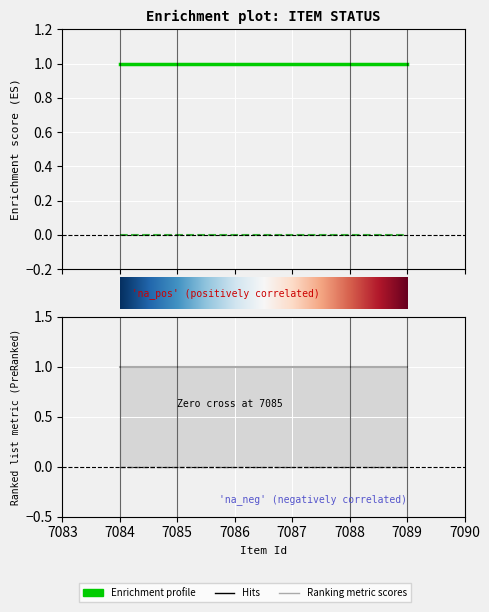

What is the maximum value shown in the chart?

1